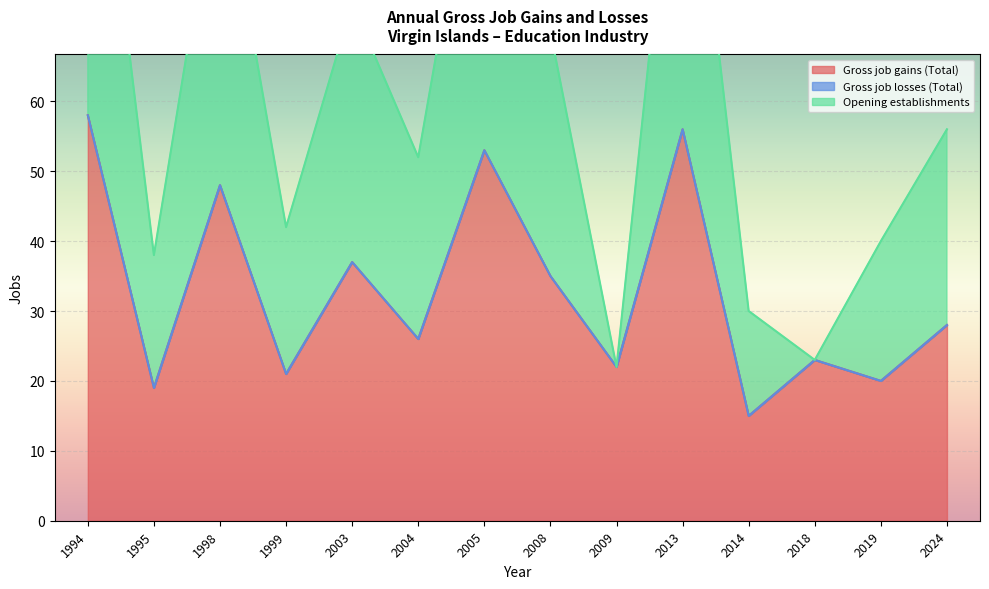

What is the approximate value of Opening establishments at 2008, to the nearest 5?

70